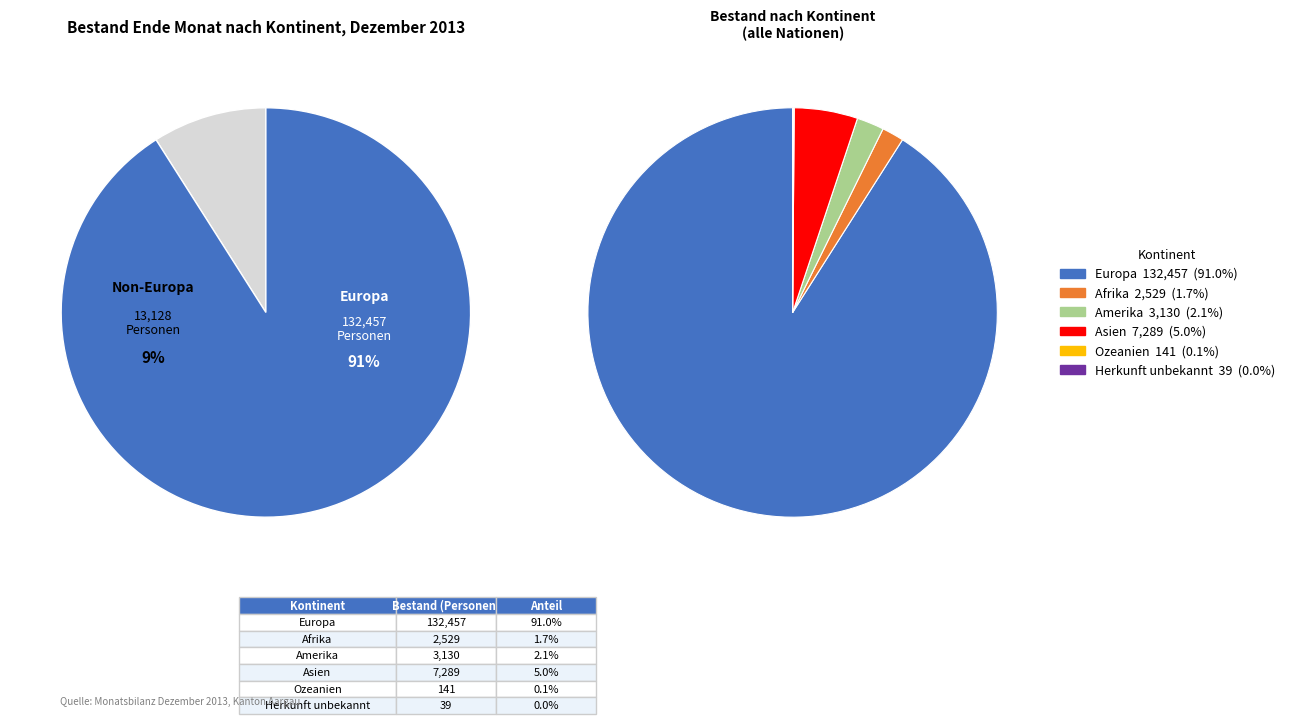

To the nearest percent, what is the difference between the Afrika and Ozeanien slice percentages?

2%